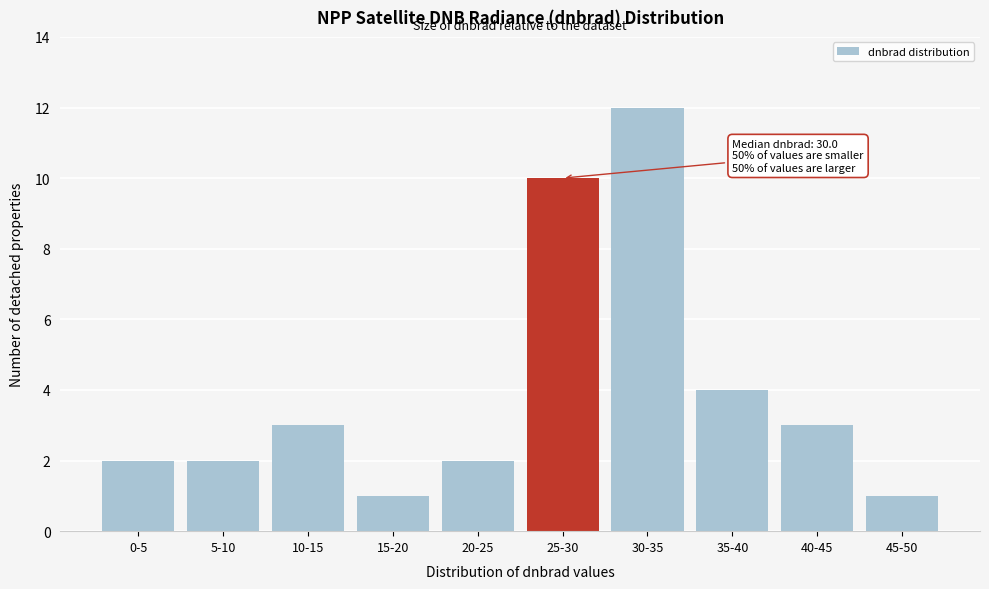

Reading left to right, list all the values displayed in this chart.

2	2	3	1	2	10	12	4	3	1